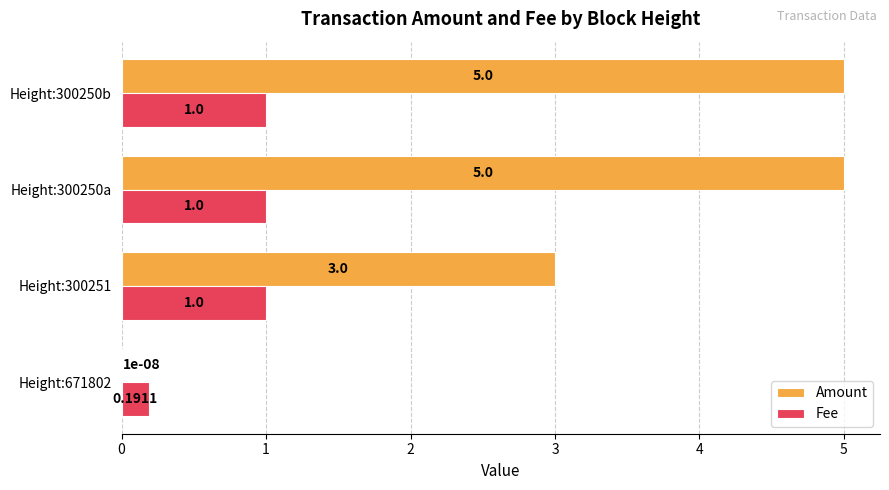

Which series has the largest total across all categories?

Amount